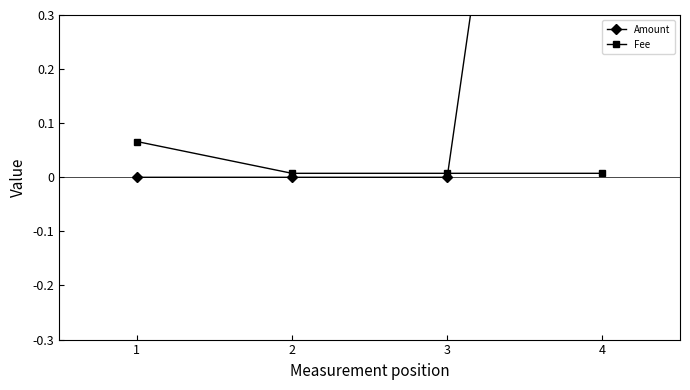

What is the sum of the Fee values at 1 and 2?

0.1